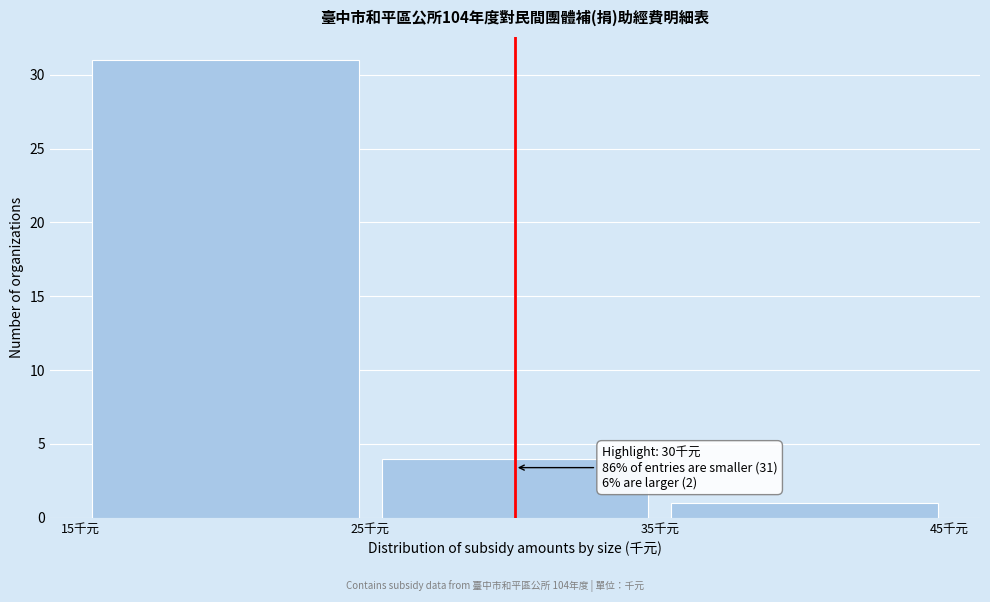

Which range on the x-axis has the tallest bar?

15 to 25